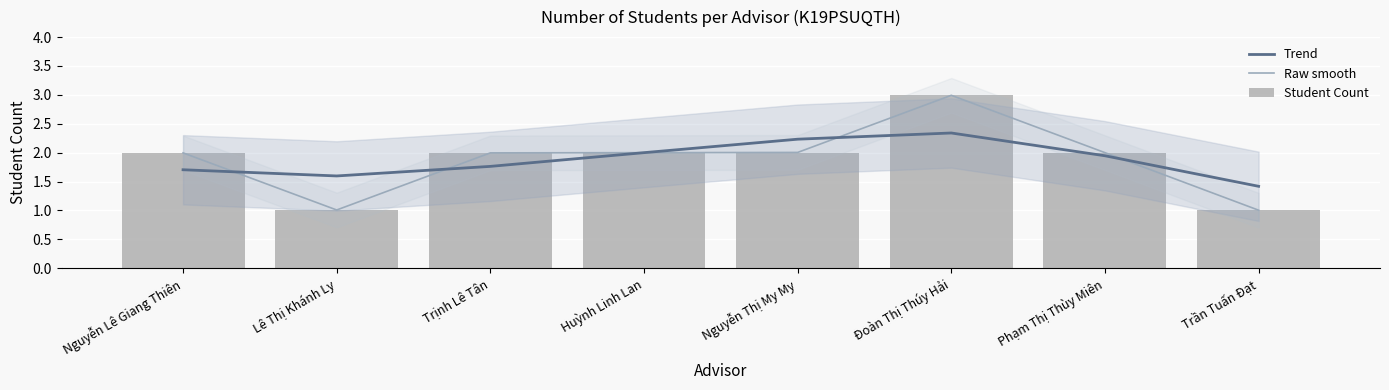

What is the label of the 3rd bar from the left?

Trịnh Lê Tân